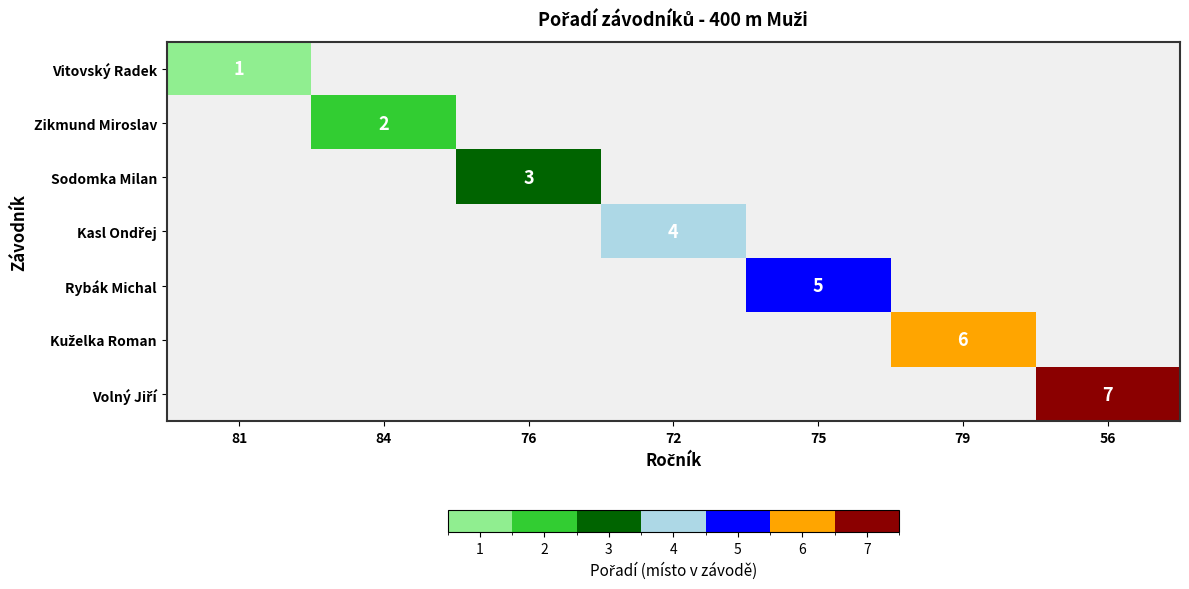

Is the value of Kasl Ondřej at 72 greater than the value of Kuželka Roman at 81?

Yes